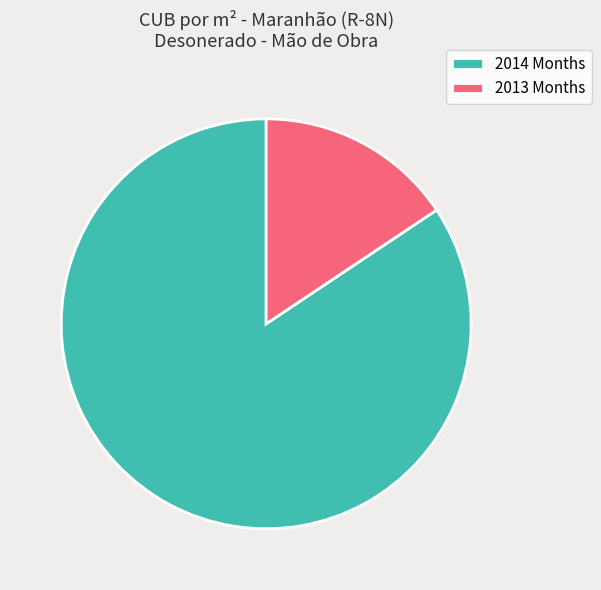

Is 2013 Months the majority of the pie?

No